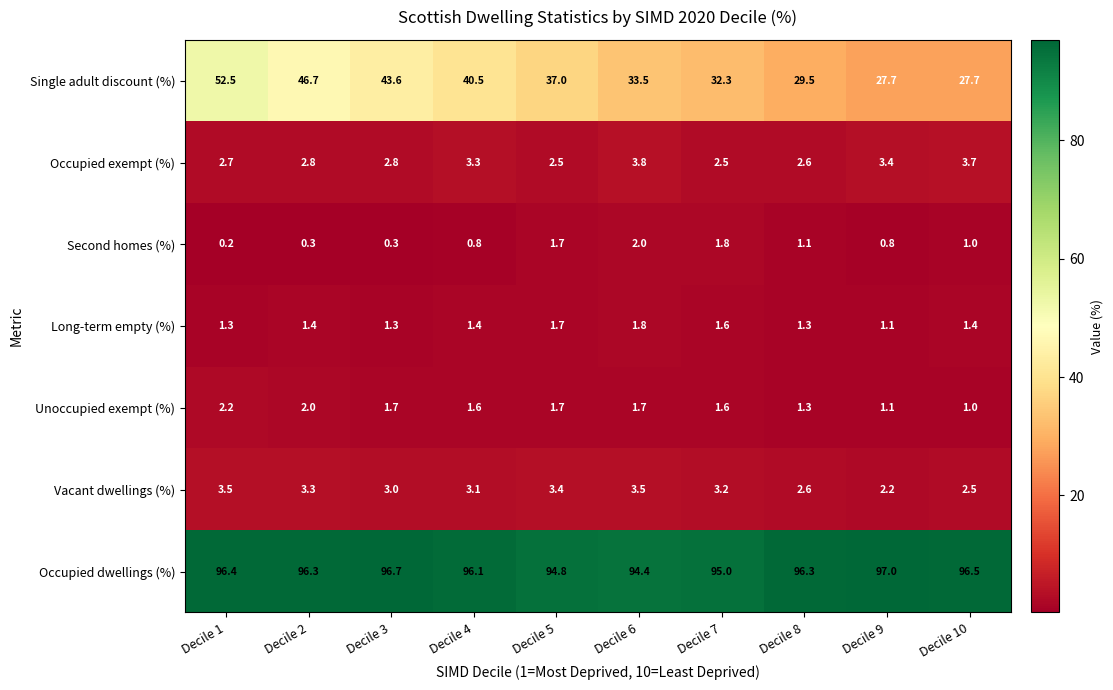

Which label corresponds to the largest value in the chart?

Decile 9